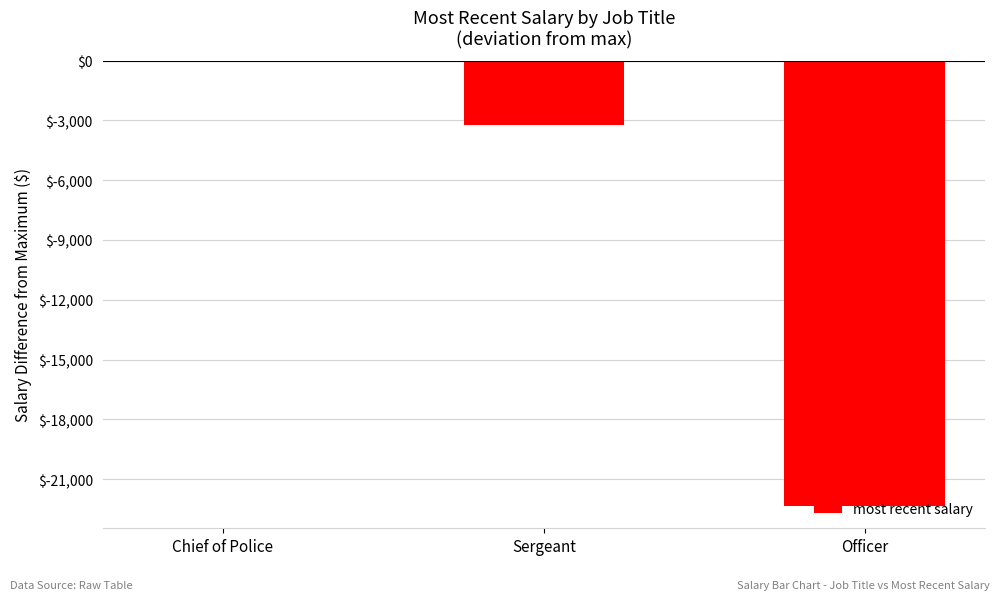

Which has a higher value, Sergeant or Officer?

Sergeant